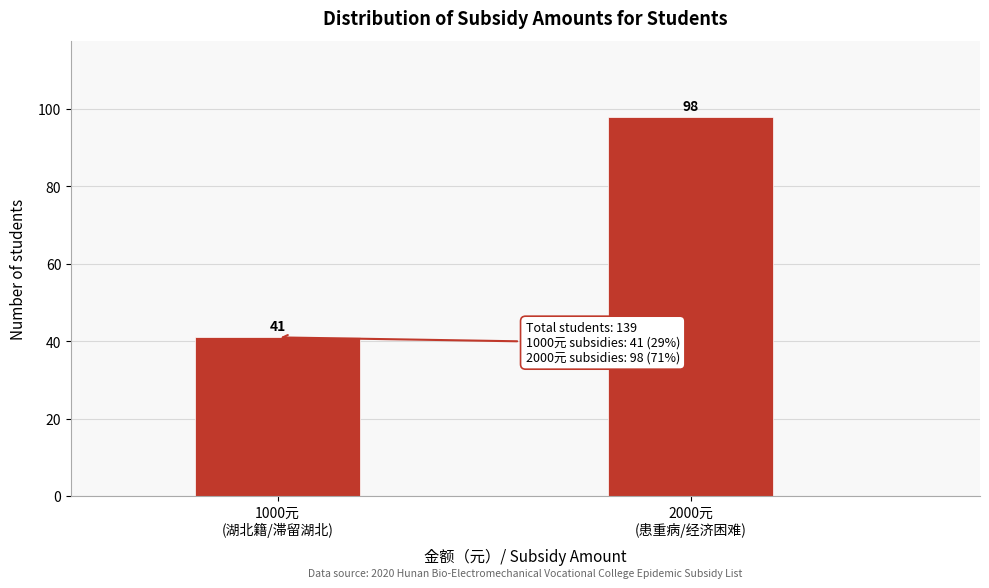

Reading left to right, what are all the values shown in this chart?

41	98